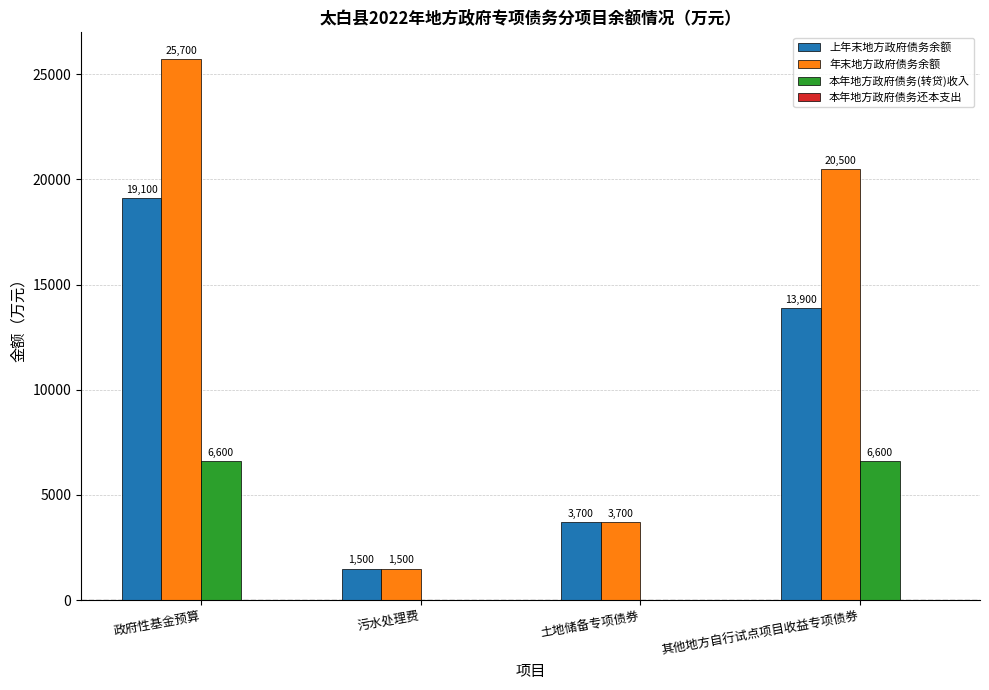

What is the approximate value of 上年末地方政府债务余额 at 政府性基金预算, to the nearest 100?

19100